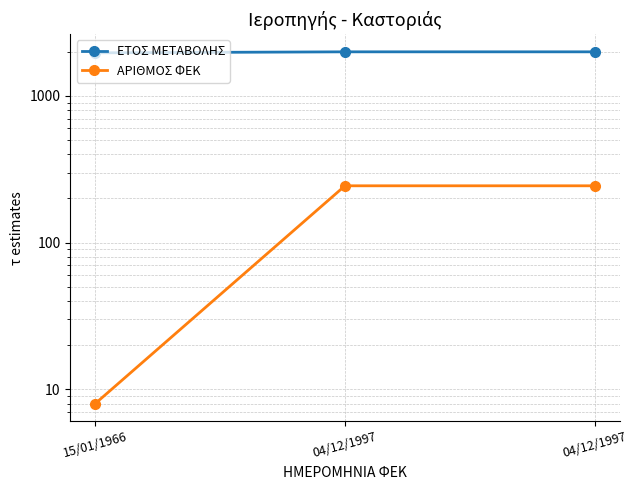

What is the maximum value for ΑΡΙΘΜΟΣ ΦΕΚ?

244